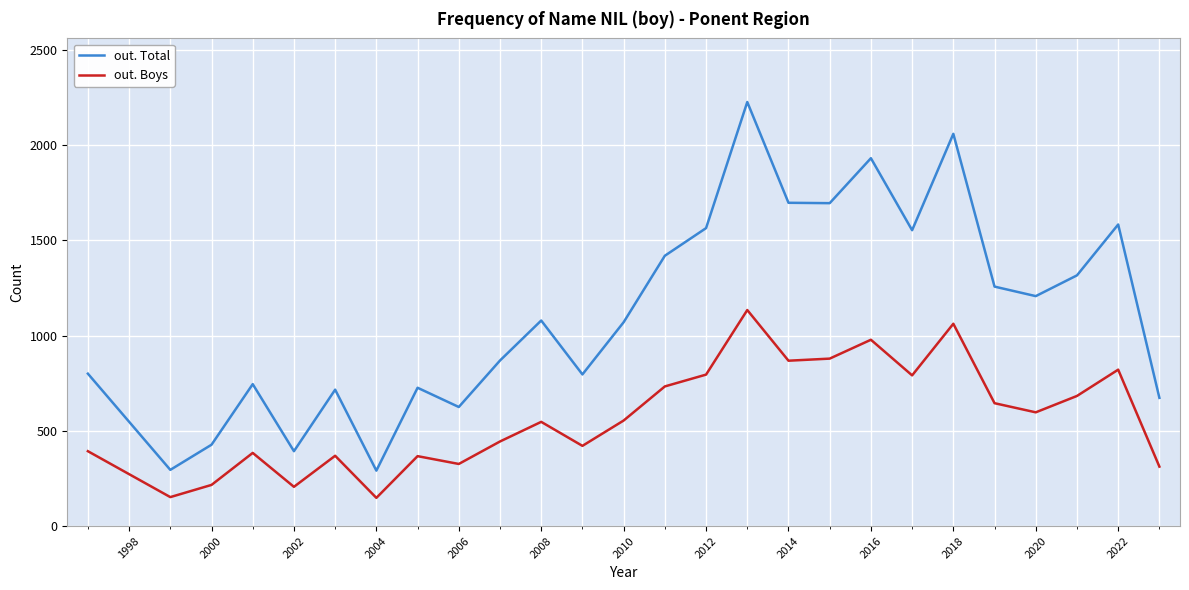

What is the minimum value shown in the chart?

148